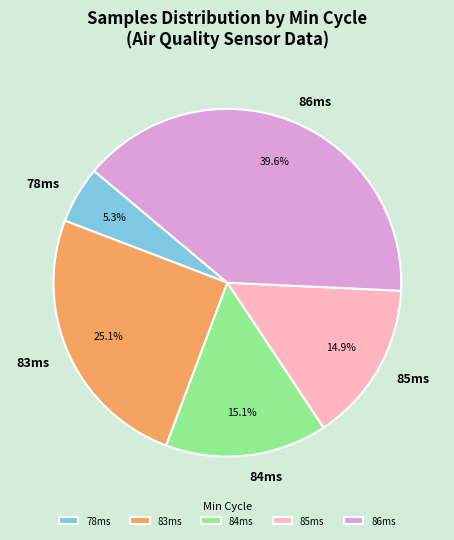

How much of the chart is everything except 85ms?

85.1%